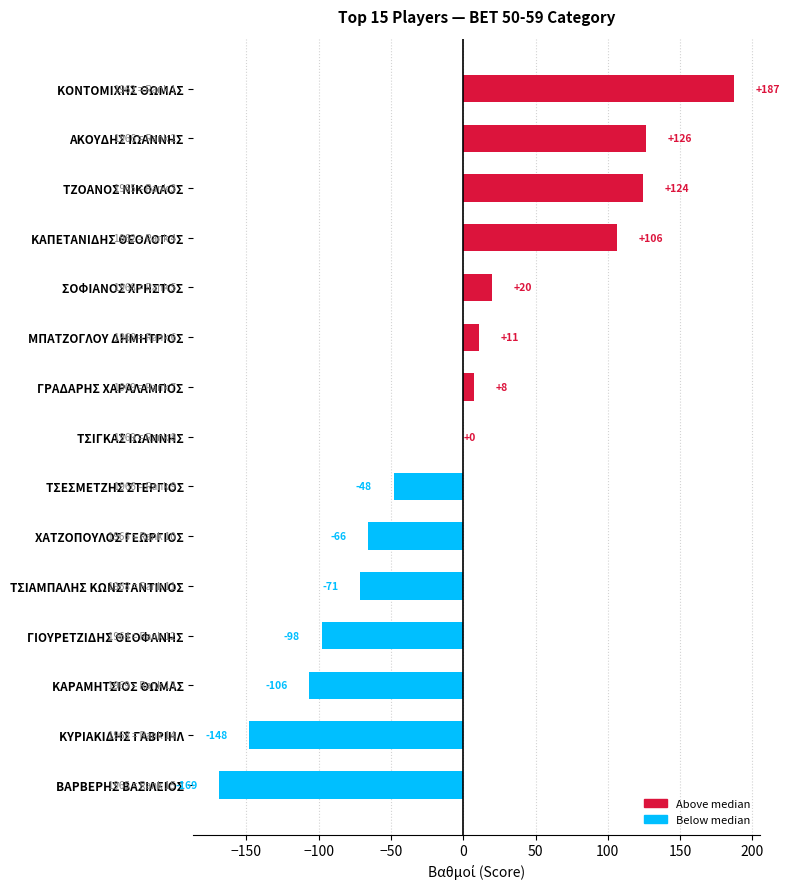

How many series are shown in this chart?

1